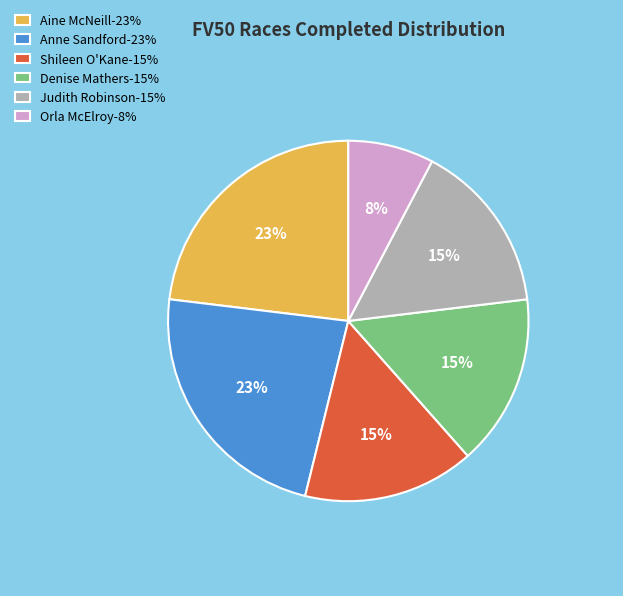

Is there any slice that represents more than half of the pie?

No